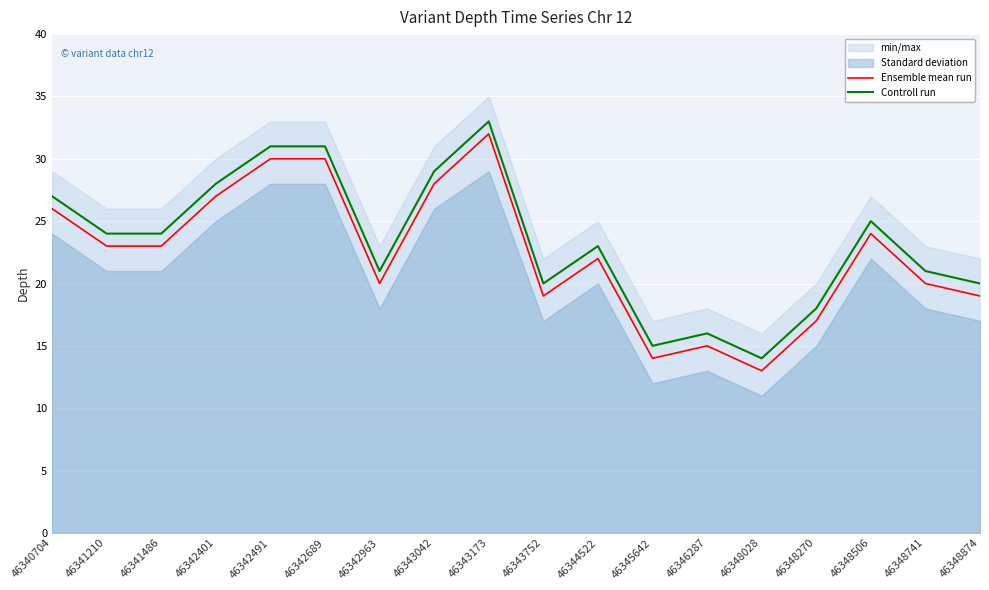

Which category has the highest value in the Controll run series?

46343173